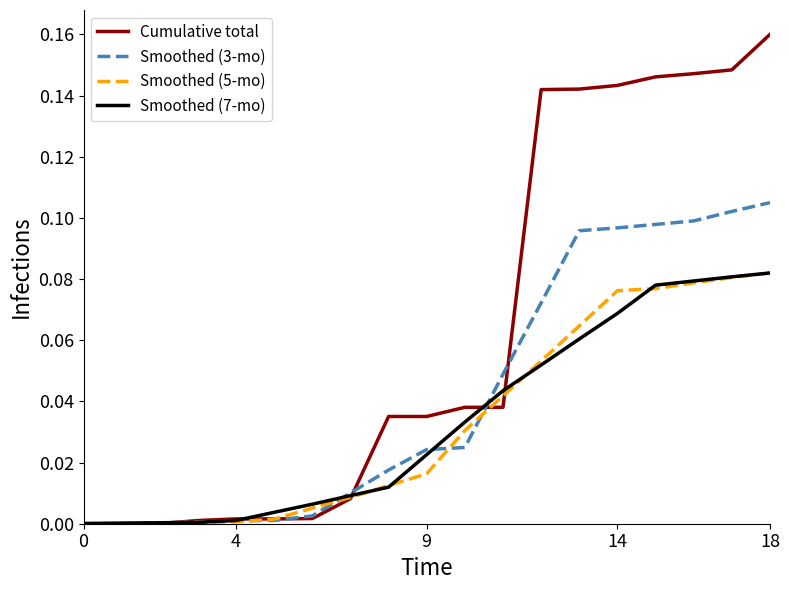

Which series has the largest total across all categories?

Cumulative total